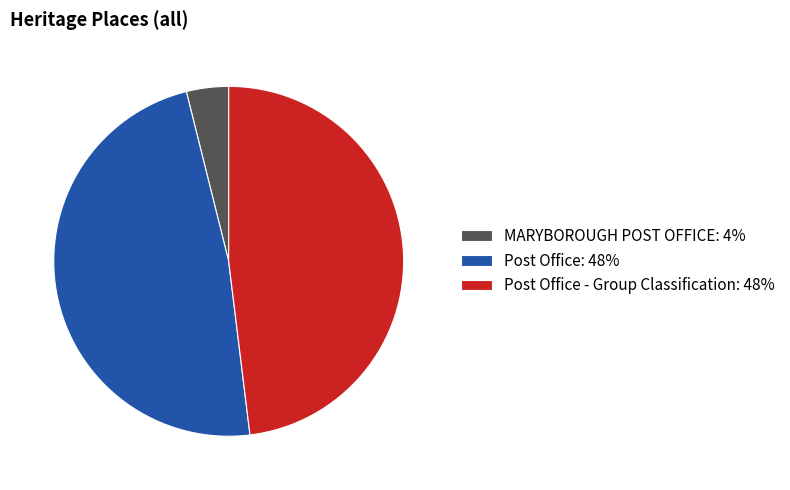

The MARYBOROUGH POST OFFICE: 4% slice represents 4% of the pie. True or false?

True